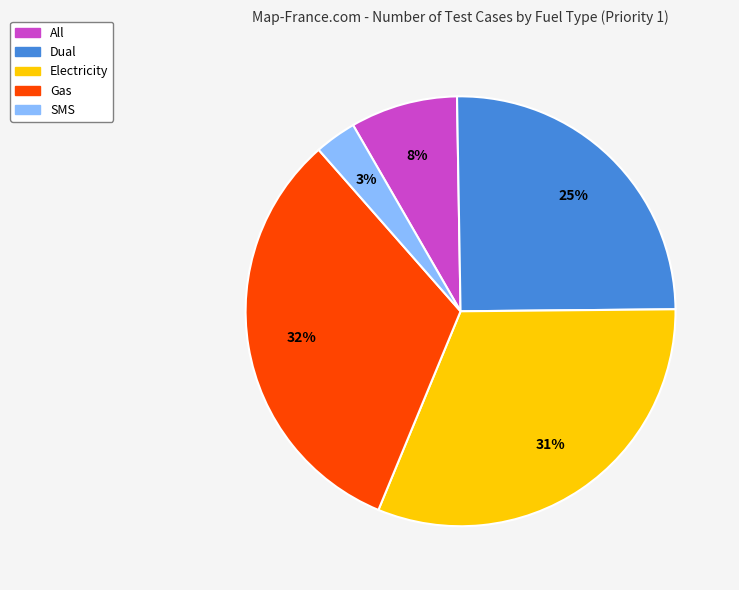

How many segments does this pie chart have?

5